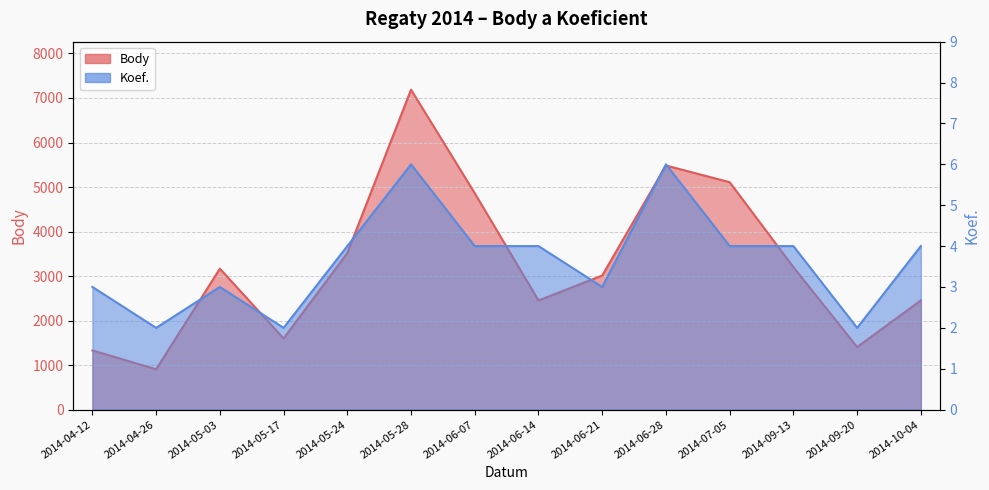

The value of Koef. at 2014-05-24 is 4. True or false?

True